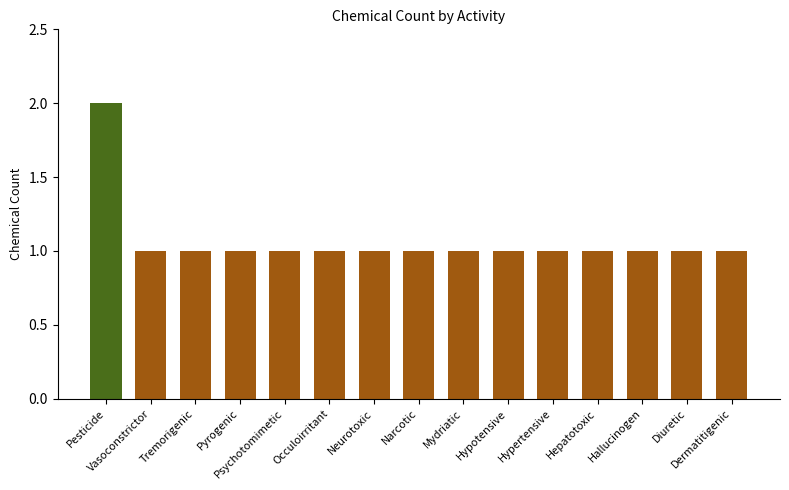

Approximately how many times larger is the value at Vasoconstrictor compared to Occuloirritant?

1.0